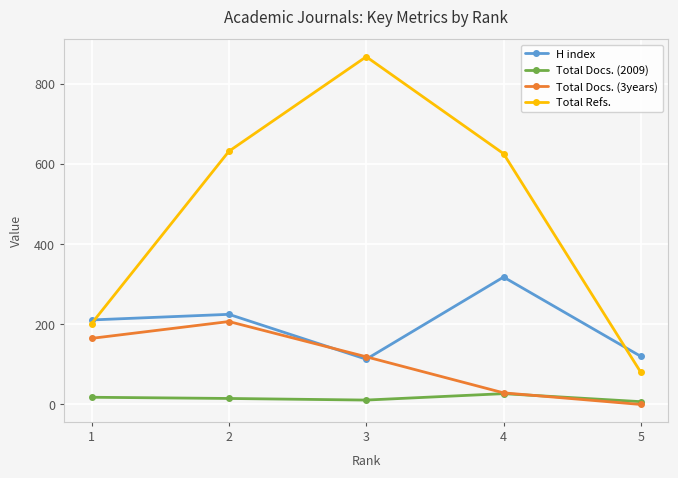

Which series has the widest spread of values?

Total Refs.